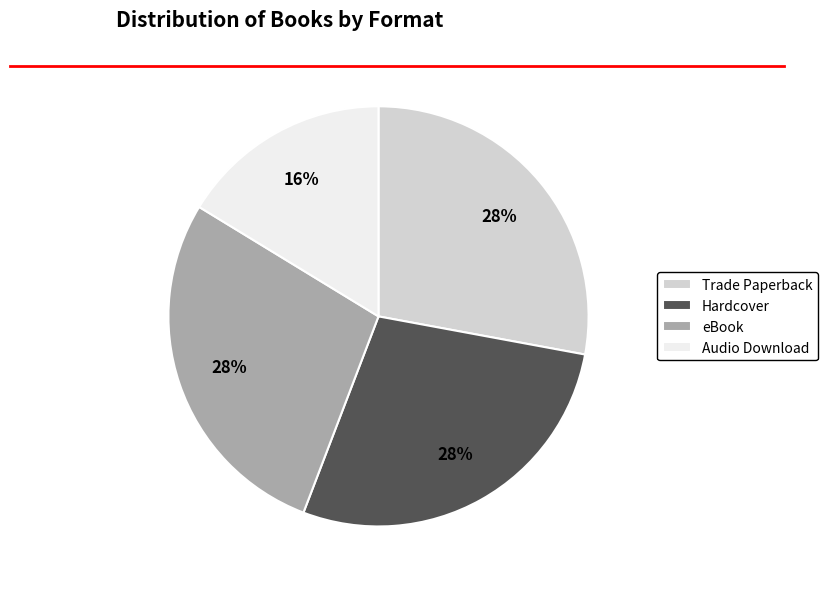

How many slices are in this pie chart?

4